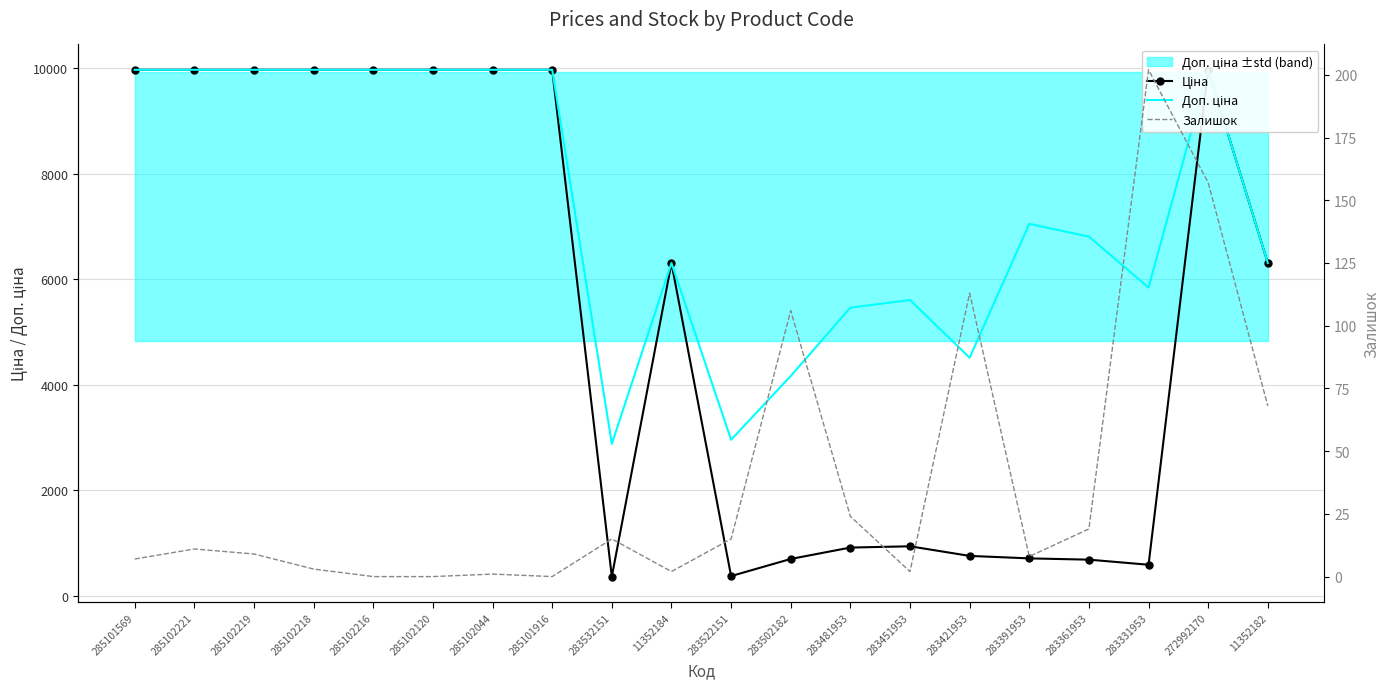

What is the label of the 5th point from the left?

285102216